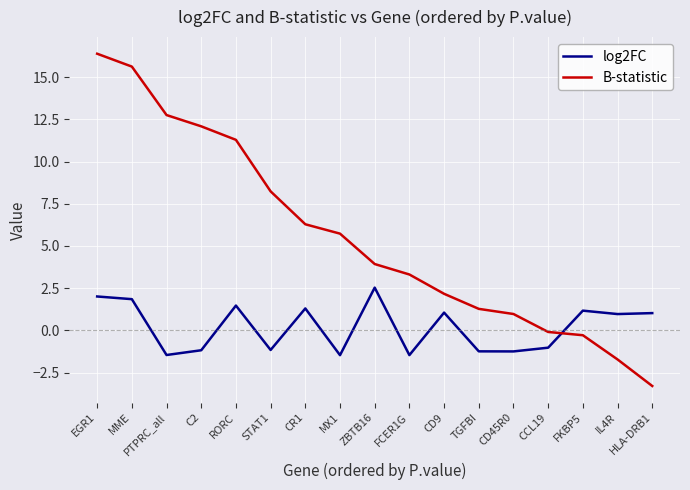

Which series ends up on top after the final intersection of log2FC and B-statistic?

log2FC